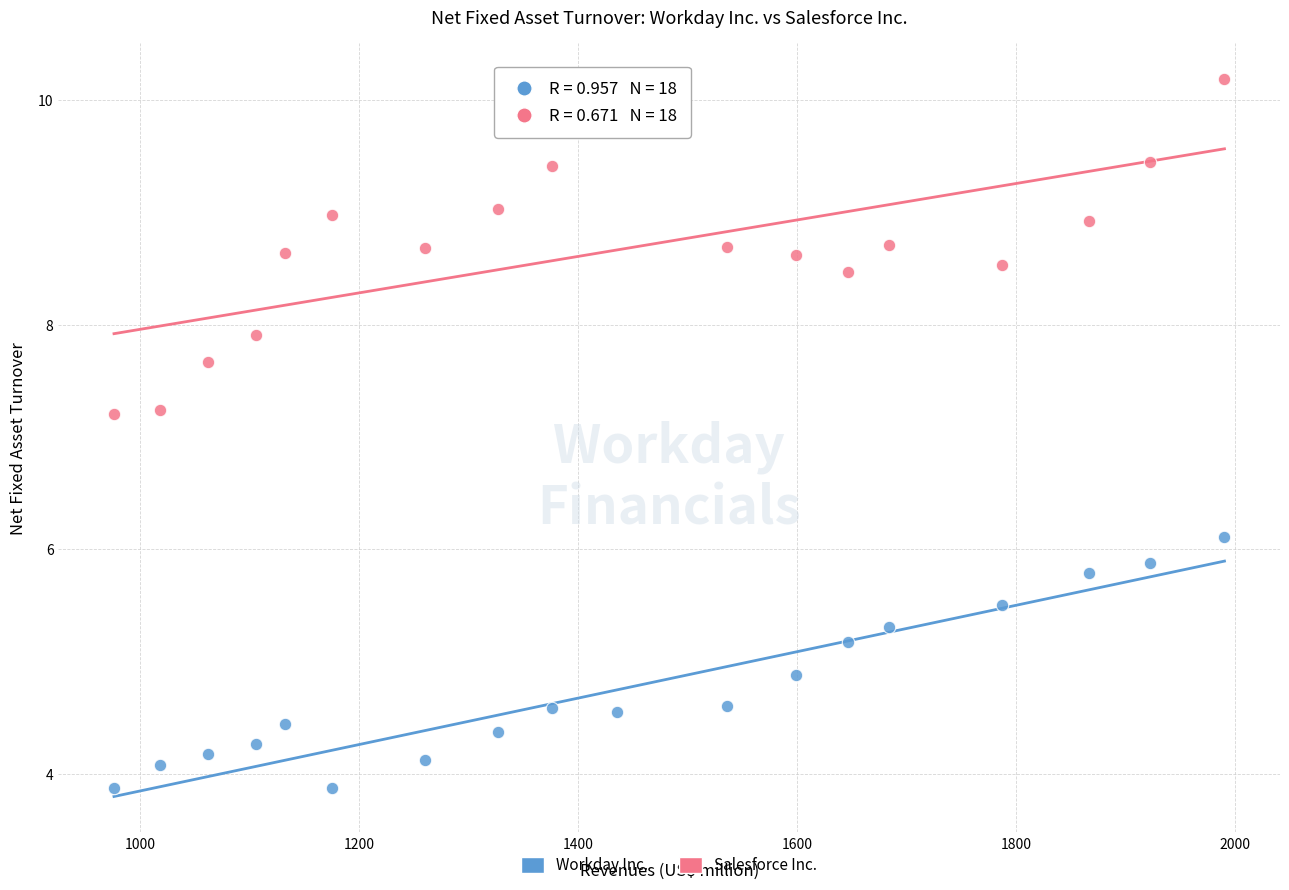

What are all the series names shown in the legend?

Workday Inc., Salesforce Inc.